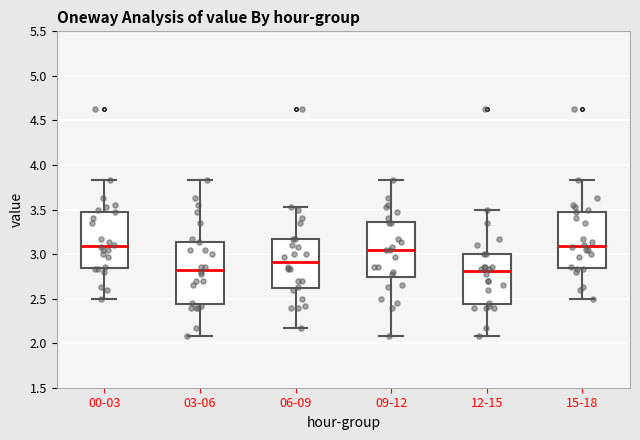

Where is the upper edge of the box for 06-09 on the y-axis? The values are not printed on the chart, so give them approximately, as read against the axis.

3.15